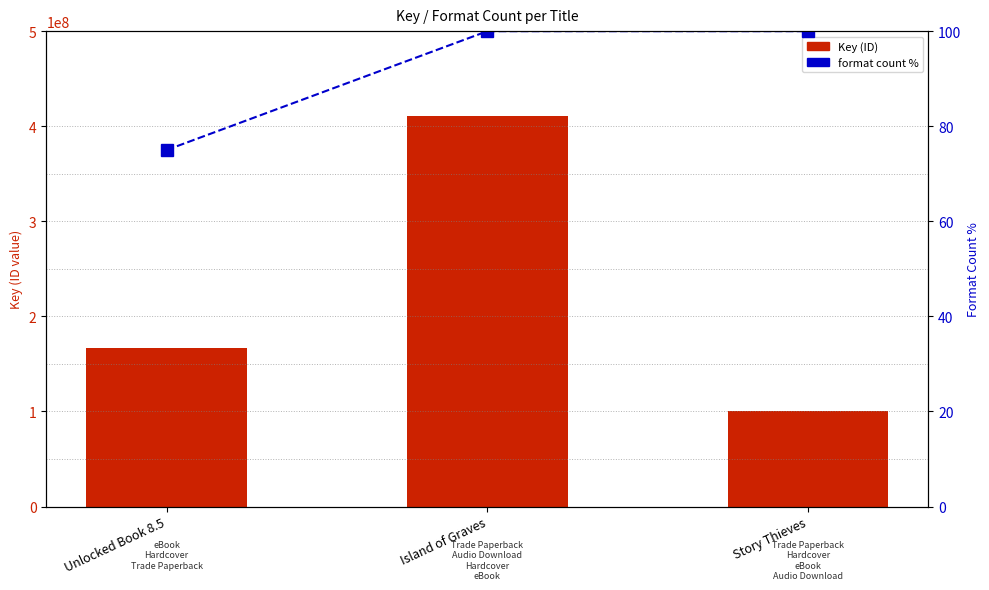

What is the smallest value displayed?

75